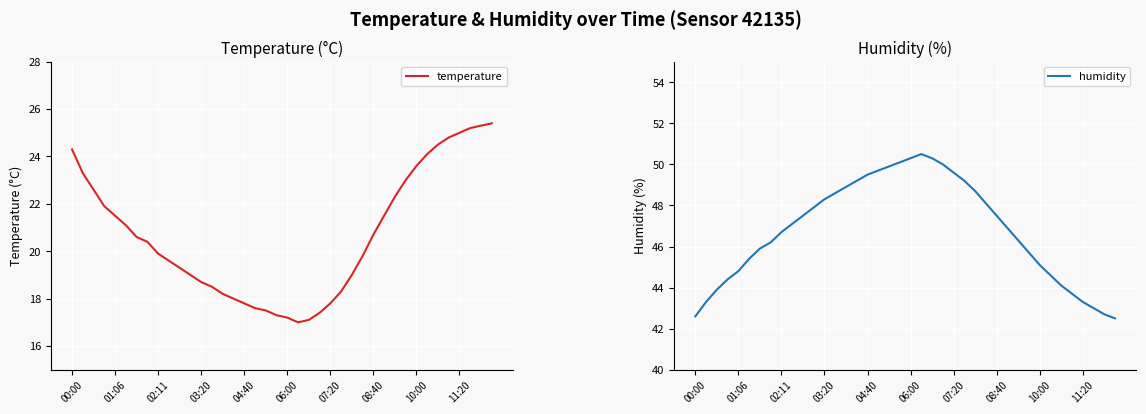

What is the average value of the temperature series?

20.7